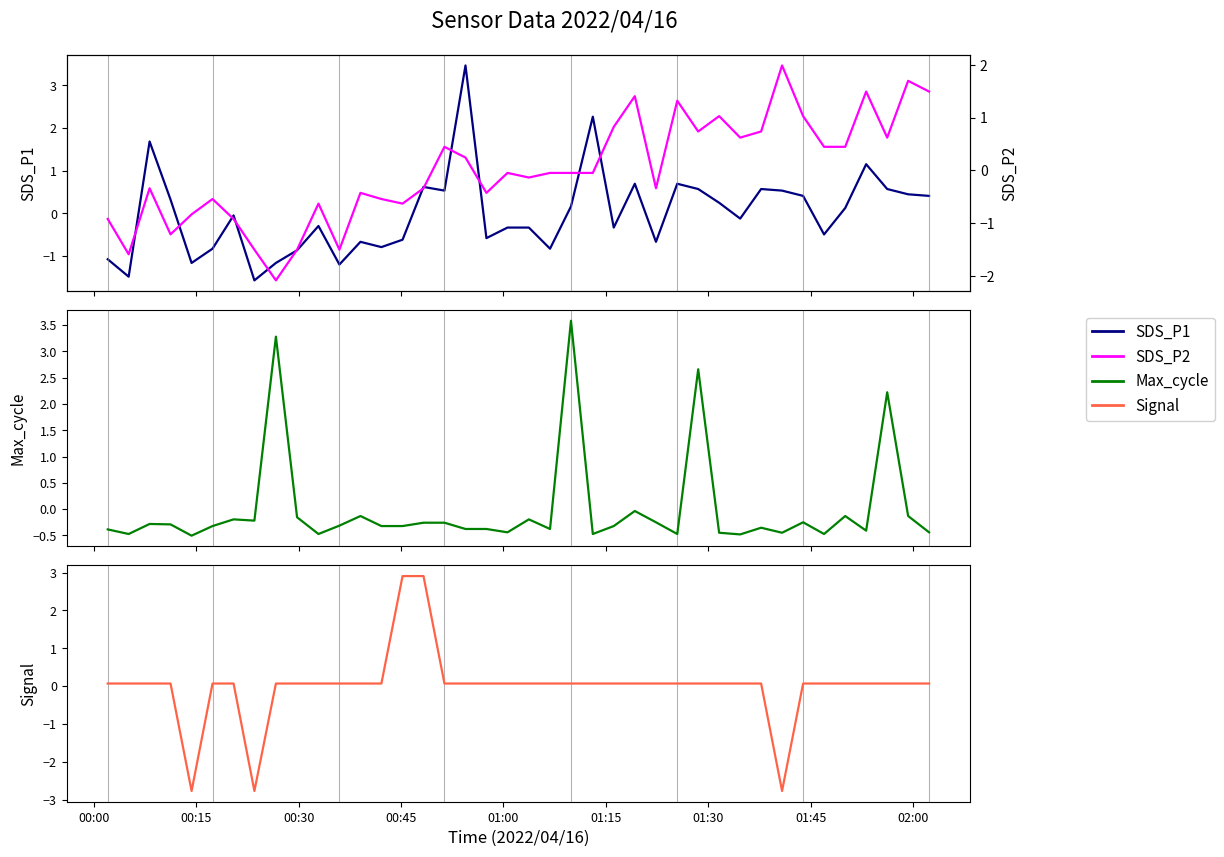

Rank the series by their maximum value, from lowest to highest.

SDS_P2, Signal, SDS_P1, Max_cycle